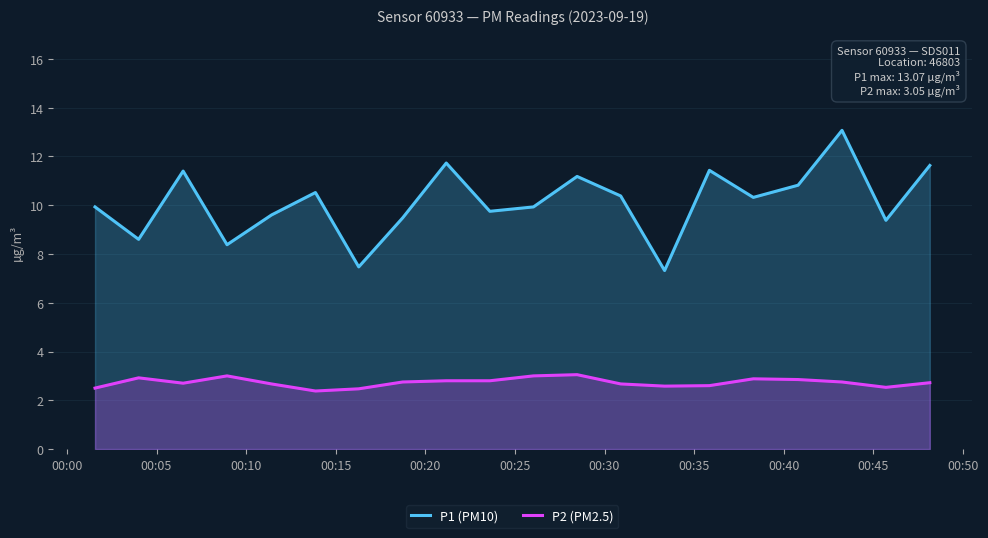

Which series has the widest spread of values?

P1 (PM10)